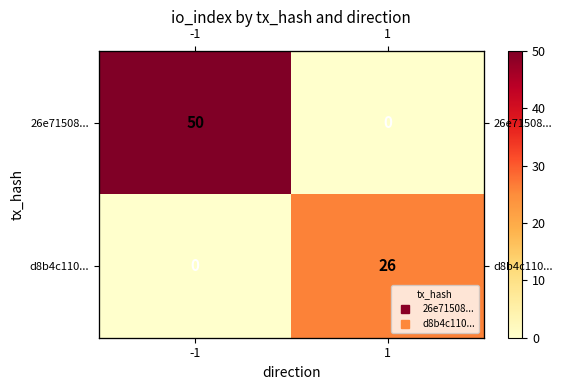

Rank the series by their average value, from highest to lowest.

26e71508..., d8b4c110...